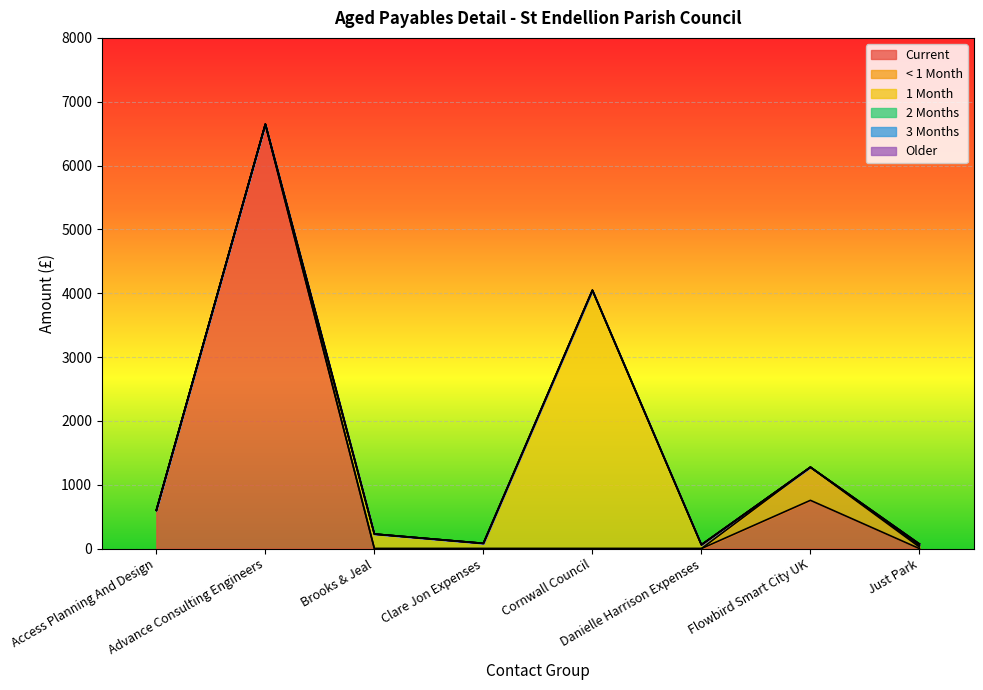

Does the chart display data point markers on the line(s)?

No